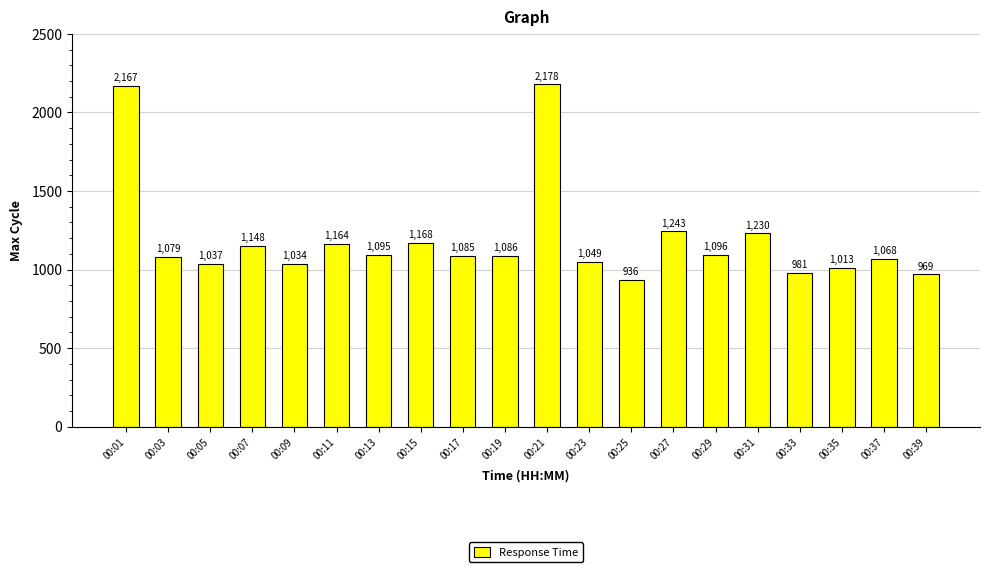

Read the value at 00:15, to the nearest 10.

1170